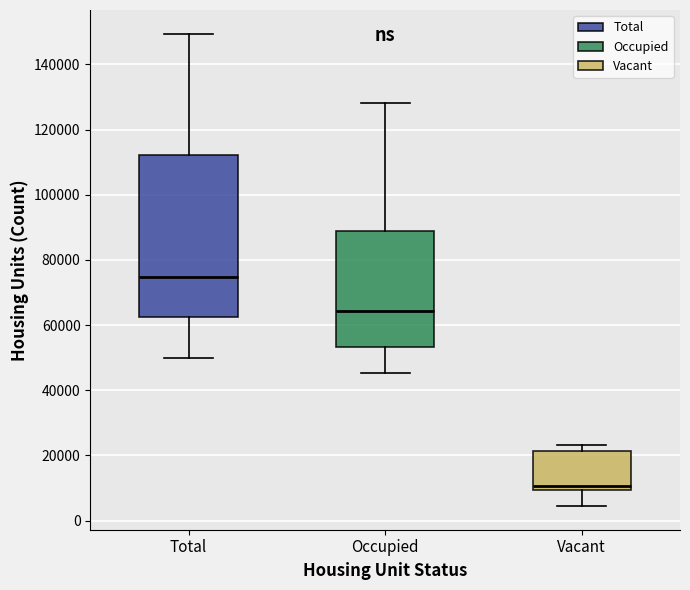

Reading left to right, transcribe this box plot: for each box, give where its median line is, the range the box spans, and where its two whiskers end, as read against the y-axis. The values are not printed on the chart, so give them approximately, as read against the axis.

Total: median 74000, box 62000 to 112000, whiskers 50000 to 150000
Occupied: median 64000, box 54000 to 88000, whiskers 46000 to 128000
Vacant: median 10000 (just above the box's lower edge), box 10000 to 22000, whiskers 4000 to 24000